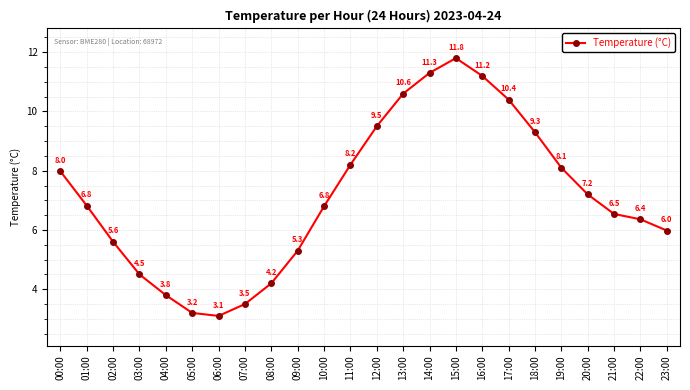

The value at 19:00 is 8.1. True or false?

True